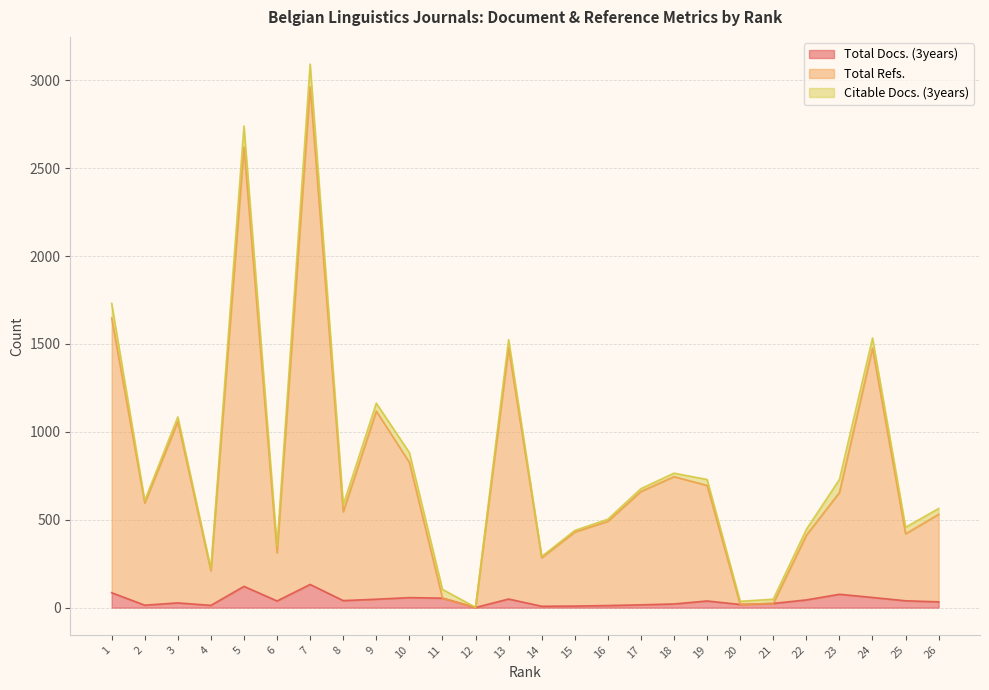

How many lines are shown in the chart?

3